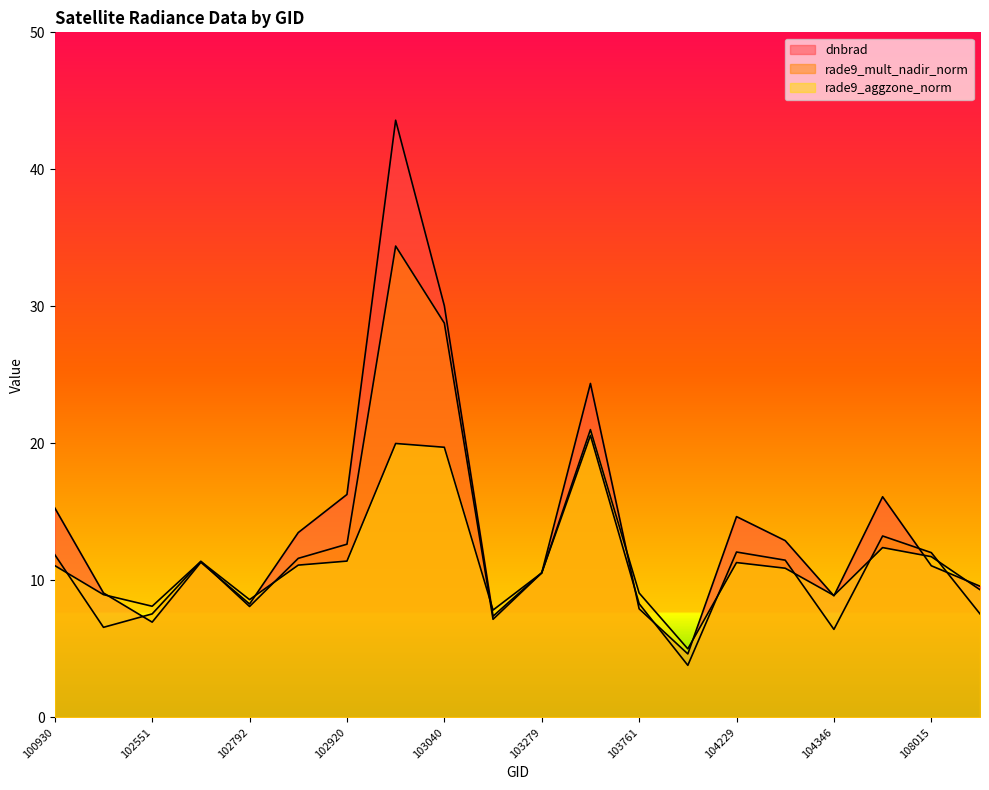

At how many categories does at least one series exceed 8?

18